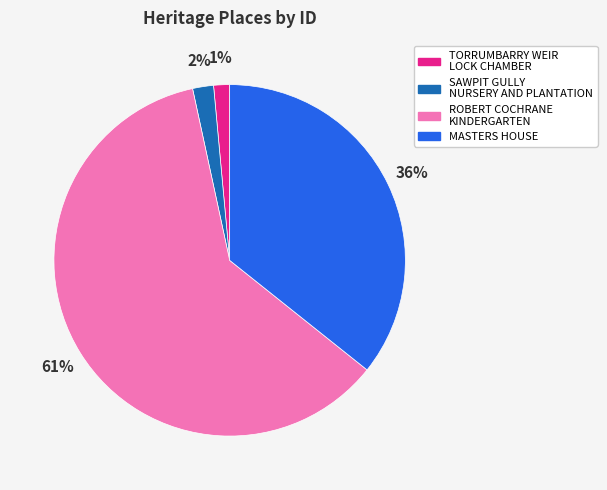

Which slice represents more than half of the pie?

ROBERT COCHRANE KINDERGARTEN